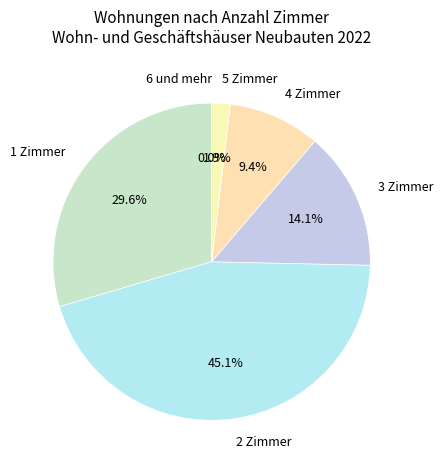

Count the number of slices in the pie.

6